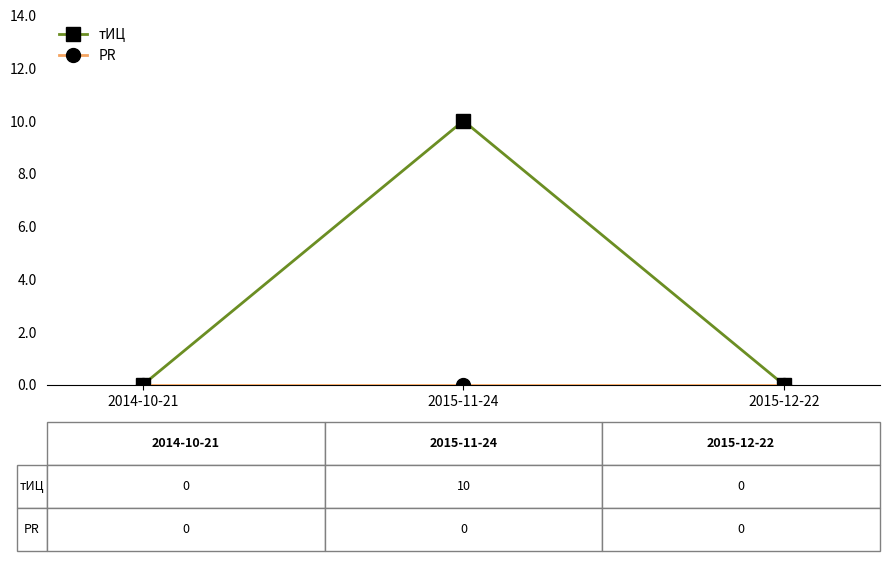

Which category has the highest value across all series?

2015-11-24